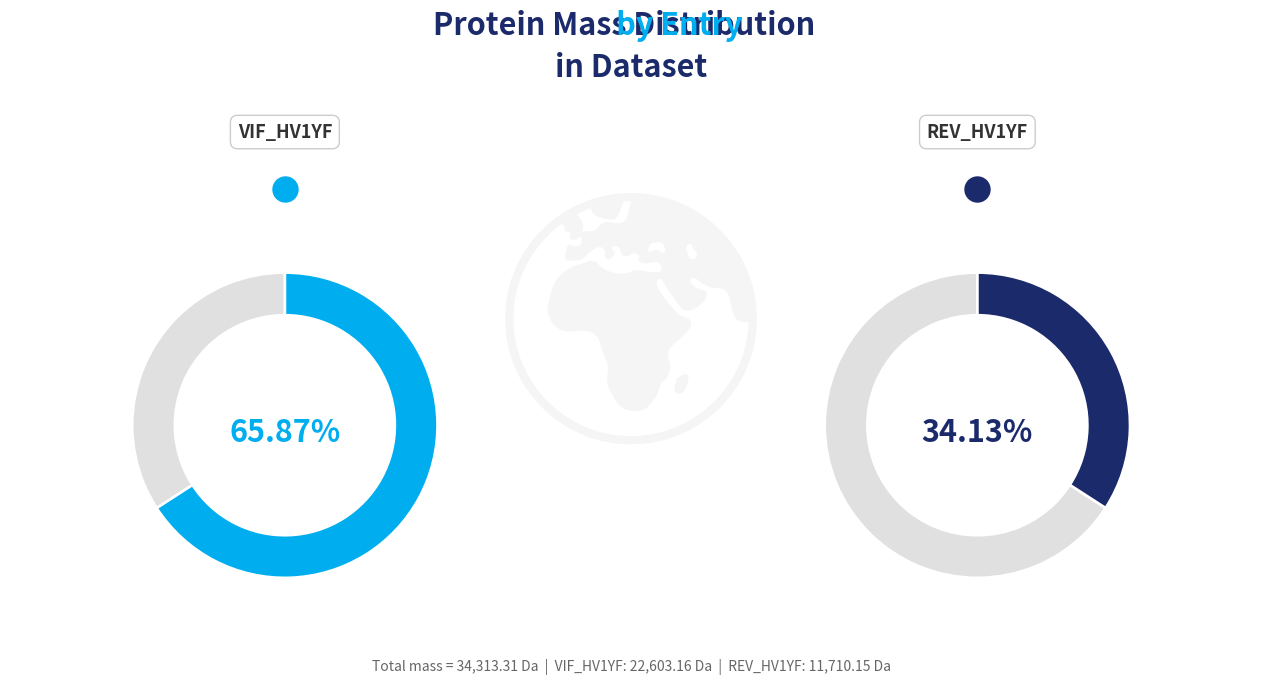

To the nearest percent, what percentage of the pie is sp|O91081|VIF_HV1YF?

66%